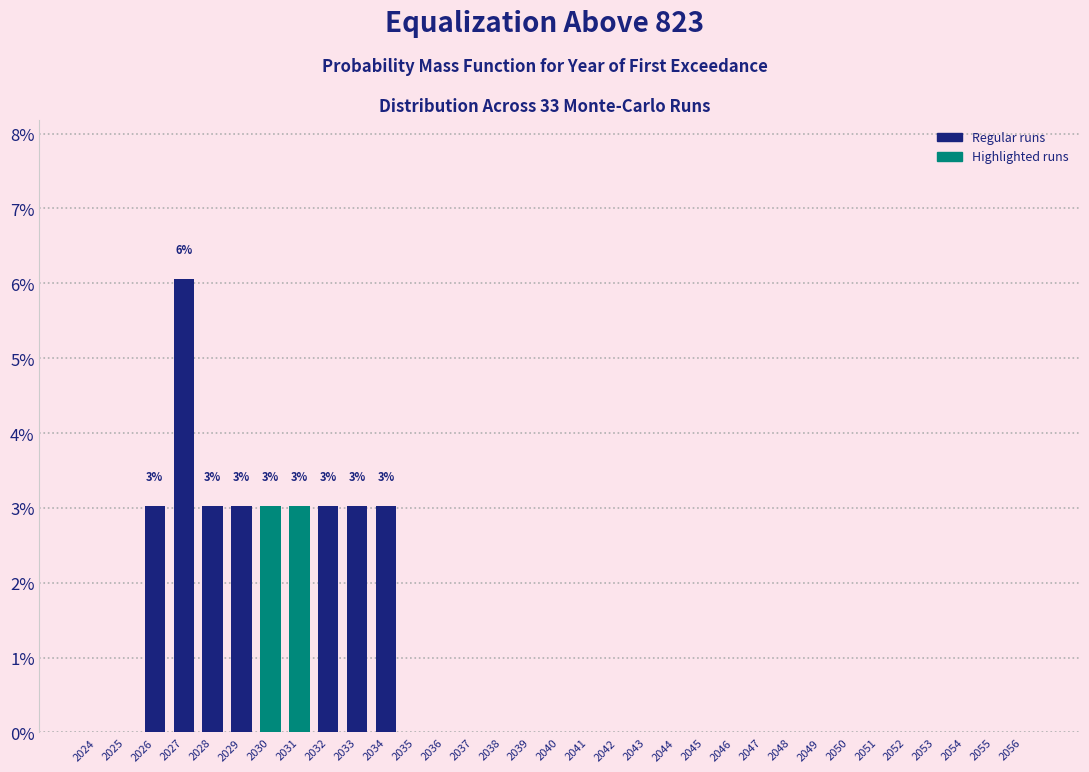

What is the approximate value at 2026?

3.0